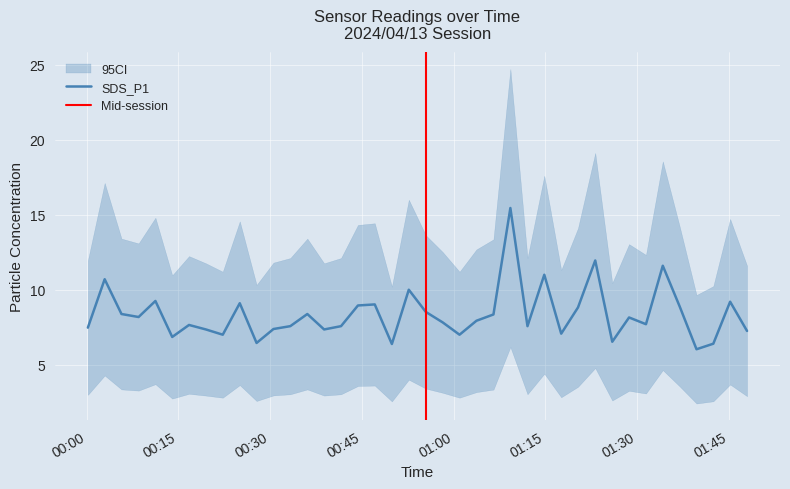

What is the average value?

8.4